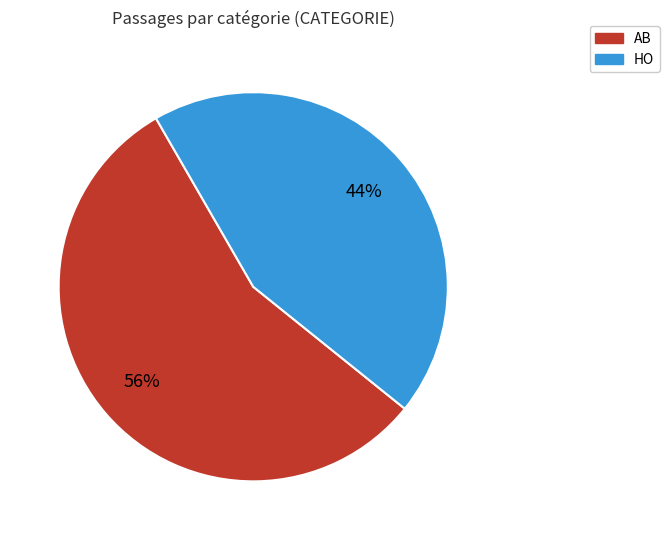

To the nearest percent, what percentage of the pie is AB?

56%